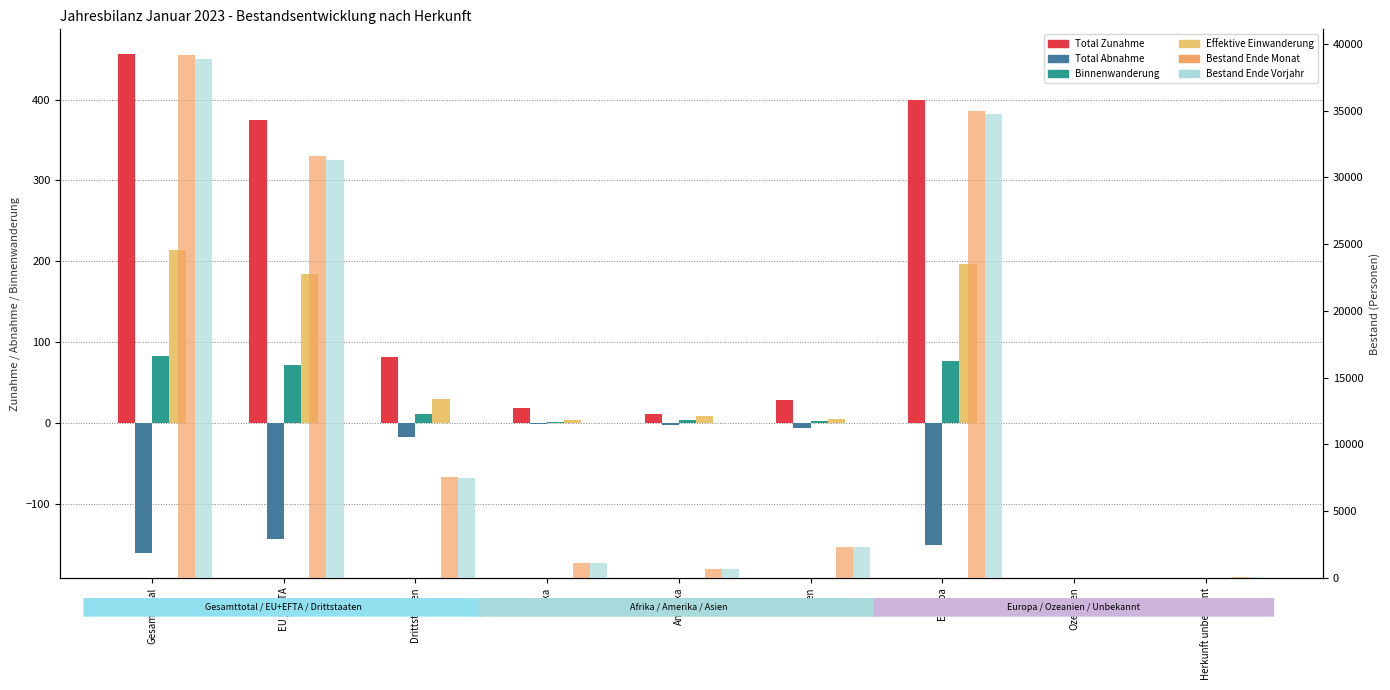

What is the label of the 2nd bar from the right?

Ozeanien